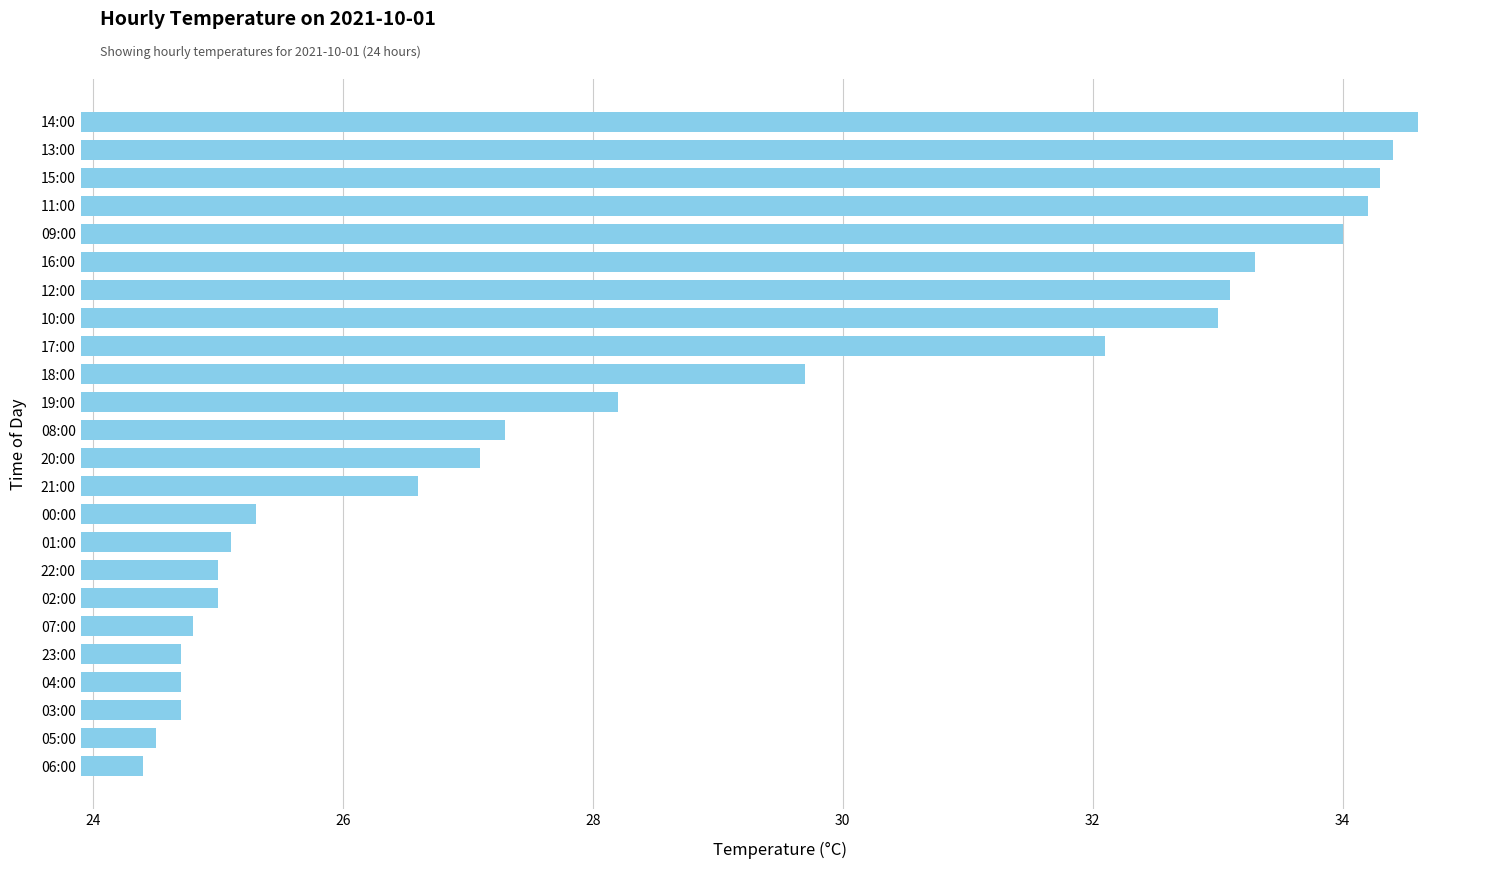

What is the ratio of the value at 15:00 to the value at 05:00?

1.4